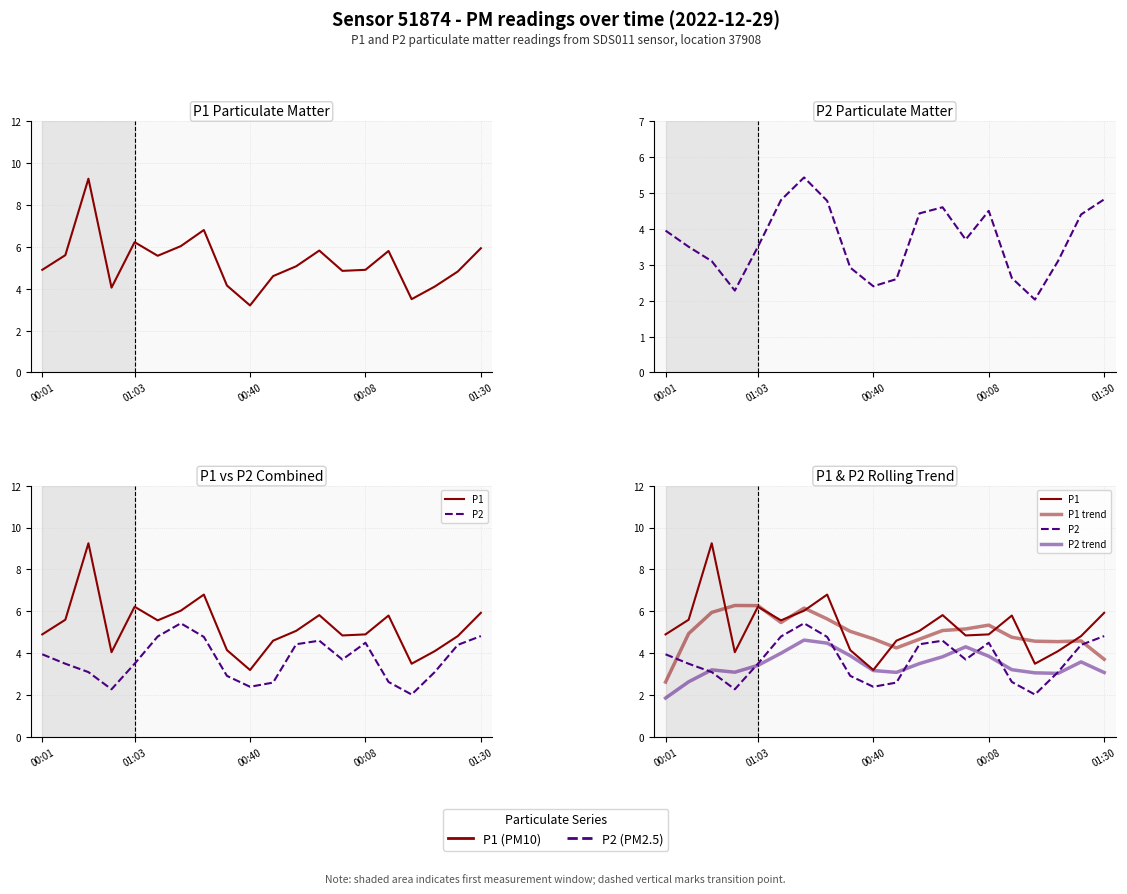

What are all the series names shown in the legend?

P1, P2, P1 trend, P2 trend